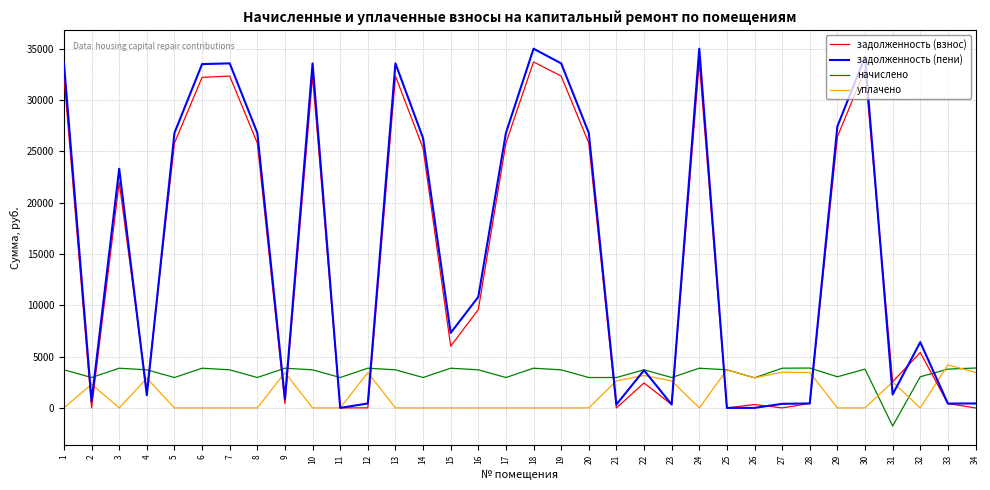

True or false: задолженность (пени) has more than 1 interior local peaks.

True